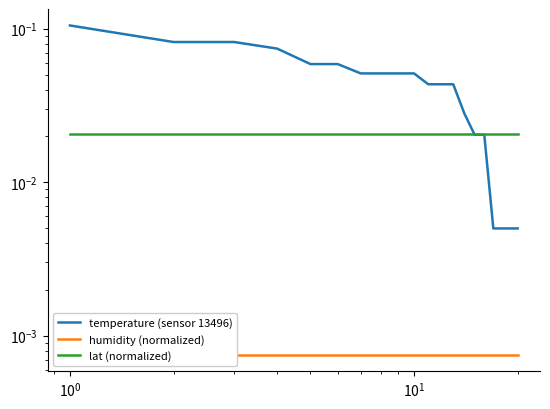

True or false: humidity (normalized) and temperature (sensor 13496) cross at least once.

False